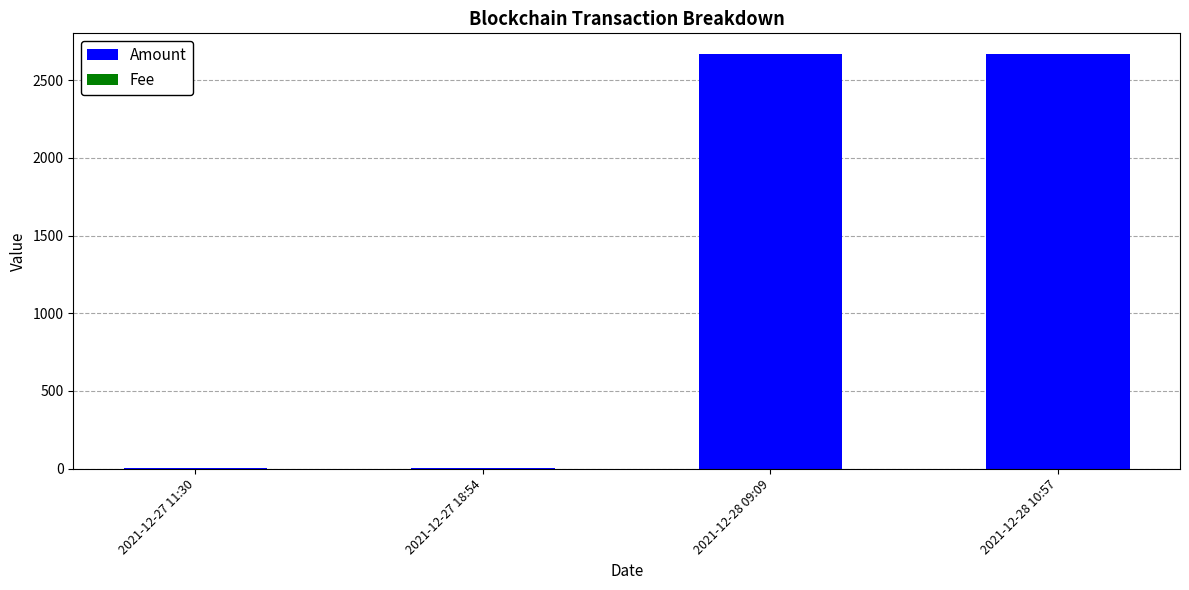

Is it true that Amount equals 1812.1 at 2021-12-28 09:09?

False